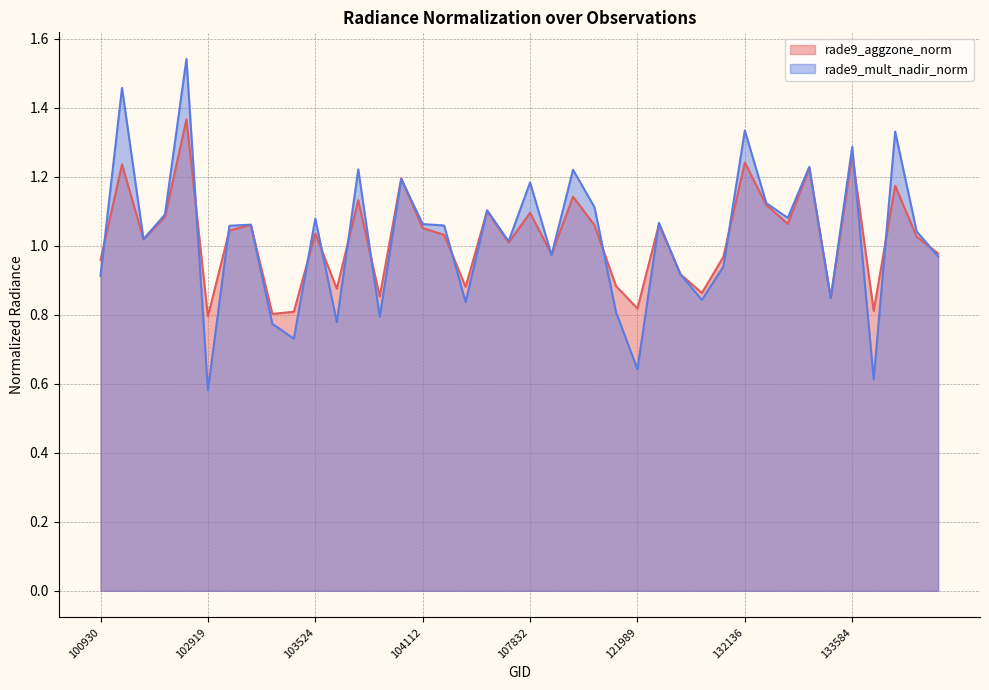

What is the difference between the maximum and second lowest values in the rade9_mult_nadir_norm series?

0.9